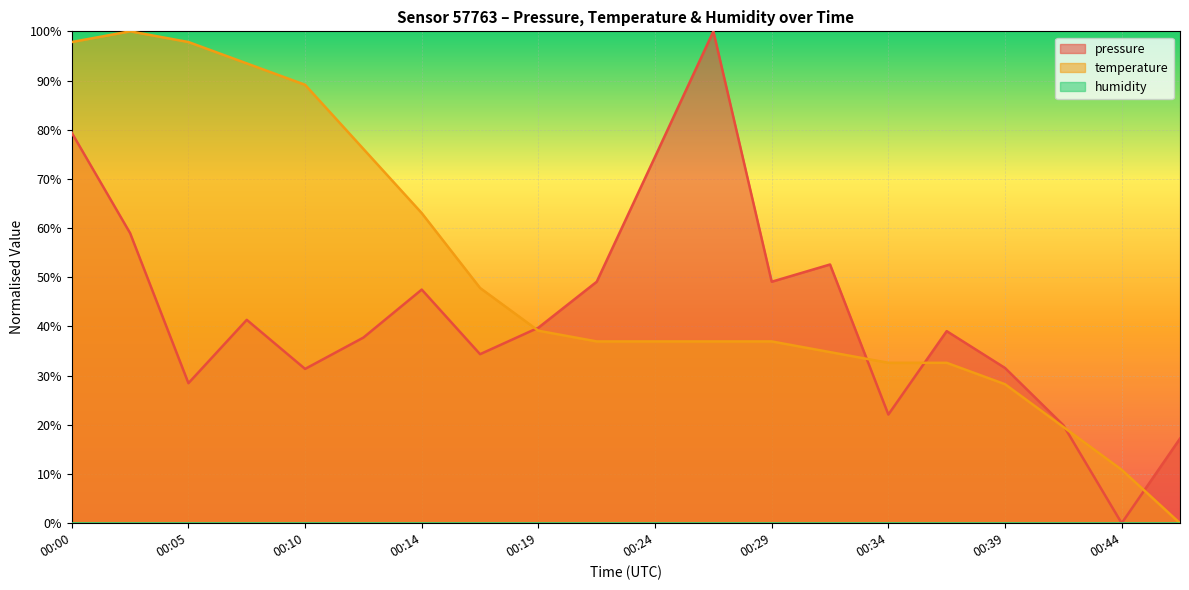

In pressure, how many points are higher than both neighbors (excluding endpoints)?

5